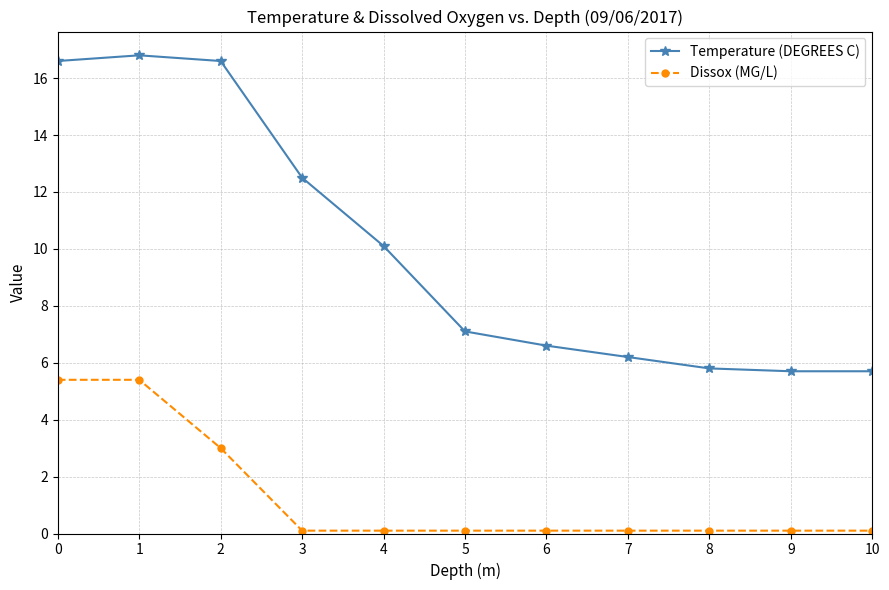

Where is Dissox (MG/L) nearest to the value 2?

2